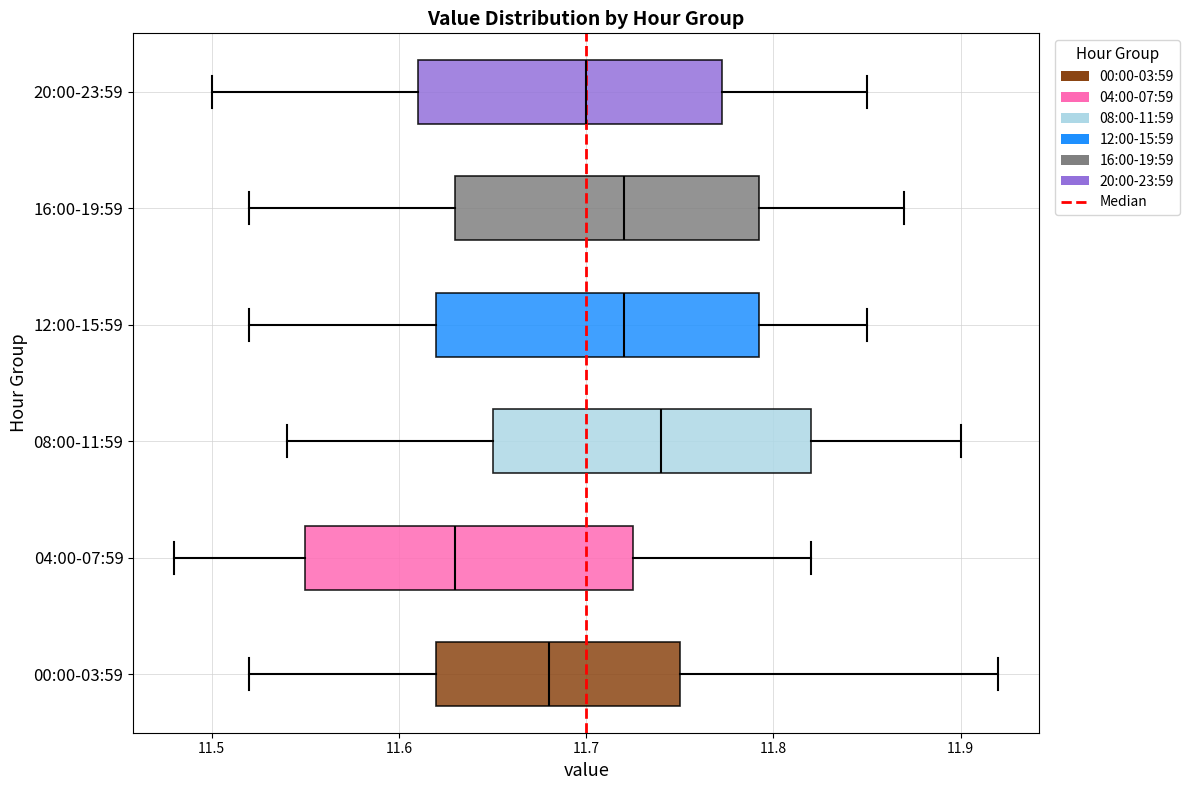

Reading bottom to top, read every box against the x-axis: the position of its median line, the range the box covers, and the ends of its whiskers. The values are not printed on the chart, so give them approximately, as read against the axis.

00:00-03:59: median 11.68, box 11.62 to 11.75, whiskers 11.52 to 11.92
04:00-07:59: median 11.63, box 11.55 to 11.73, whiskers 11.48 to 11.82
08:00-11:59: median 11.74, box 11.65 to 11.82, whiskers 11.54 to 11.90
12:00-15:59: median 11.72, box 11.62 to 11.79, whiskers 11.52 to 11.85
16:00-19:59: median 11.72, box 11.63 to 11.79, whiskers 11.52 to 11.87
20:00-23:59: median 11.70, box 11.61 to 11.77, whiskers 11.50 to 11.85